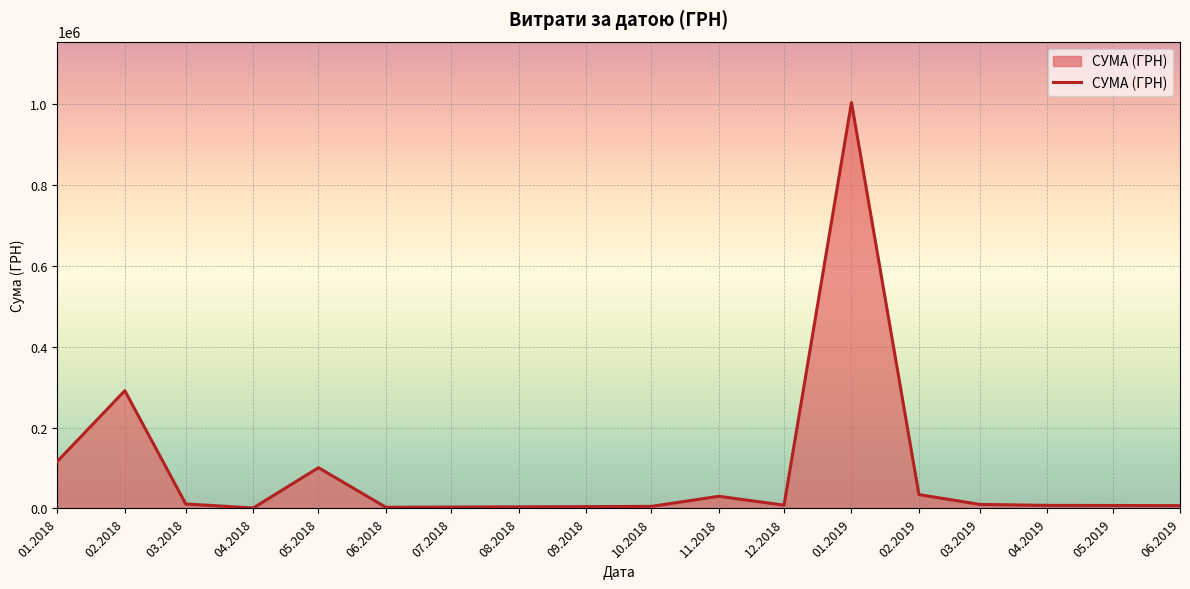

Between 02.2019 and 05.2018, which is larger?

05.2018